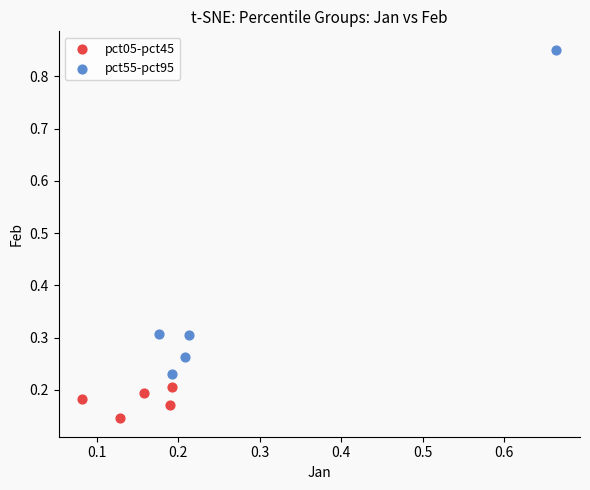

Which series contains the highest Y value?

pct55-pct95